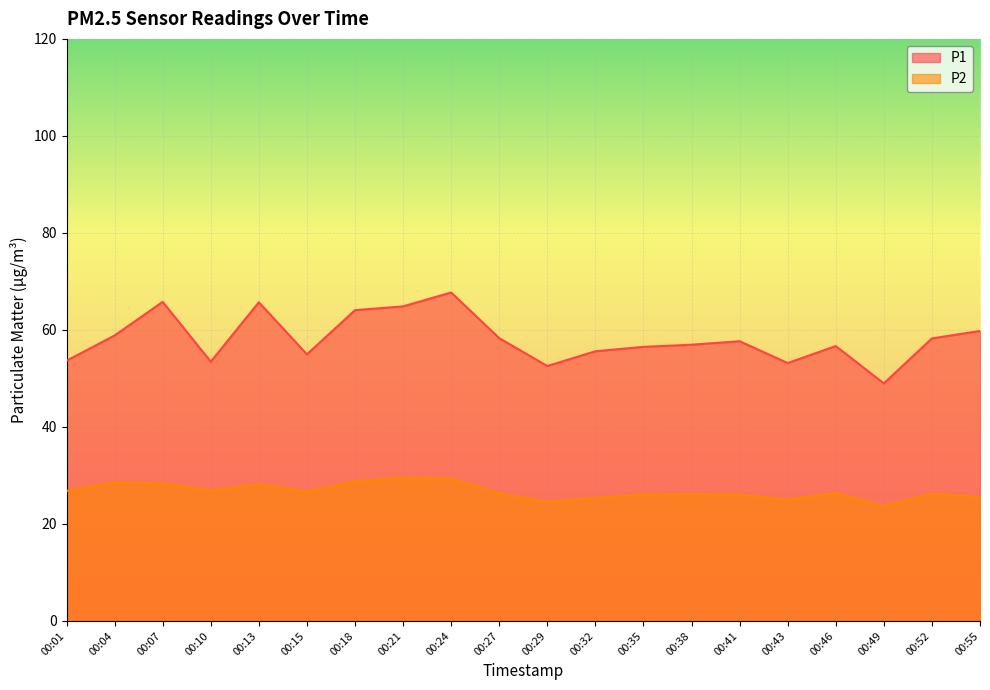

Which series changed the most between 00:01 and 00:46?

P1